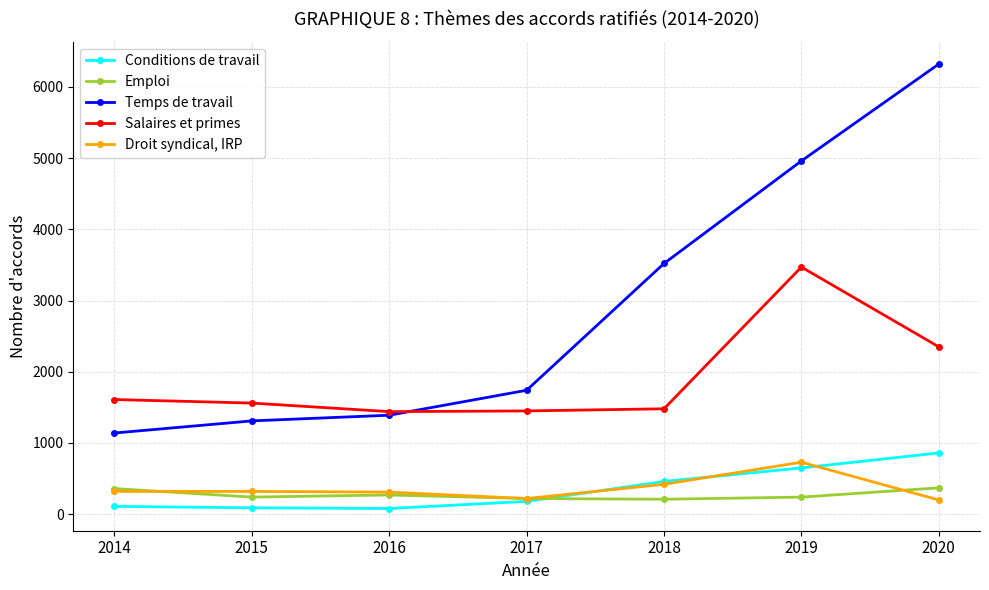

How many distinct data groups are displayed?

5